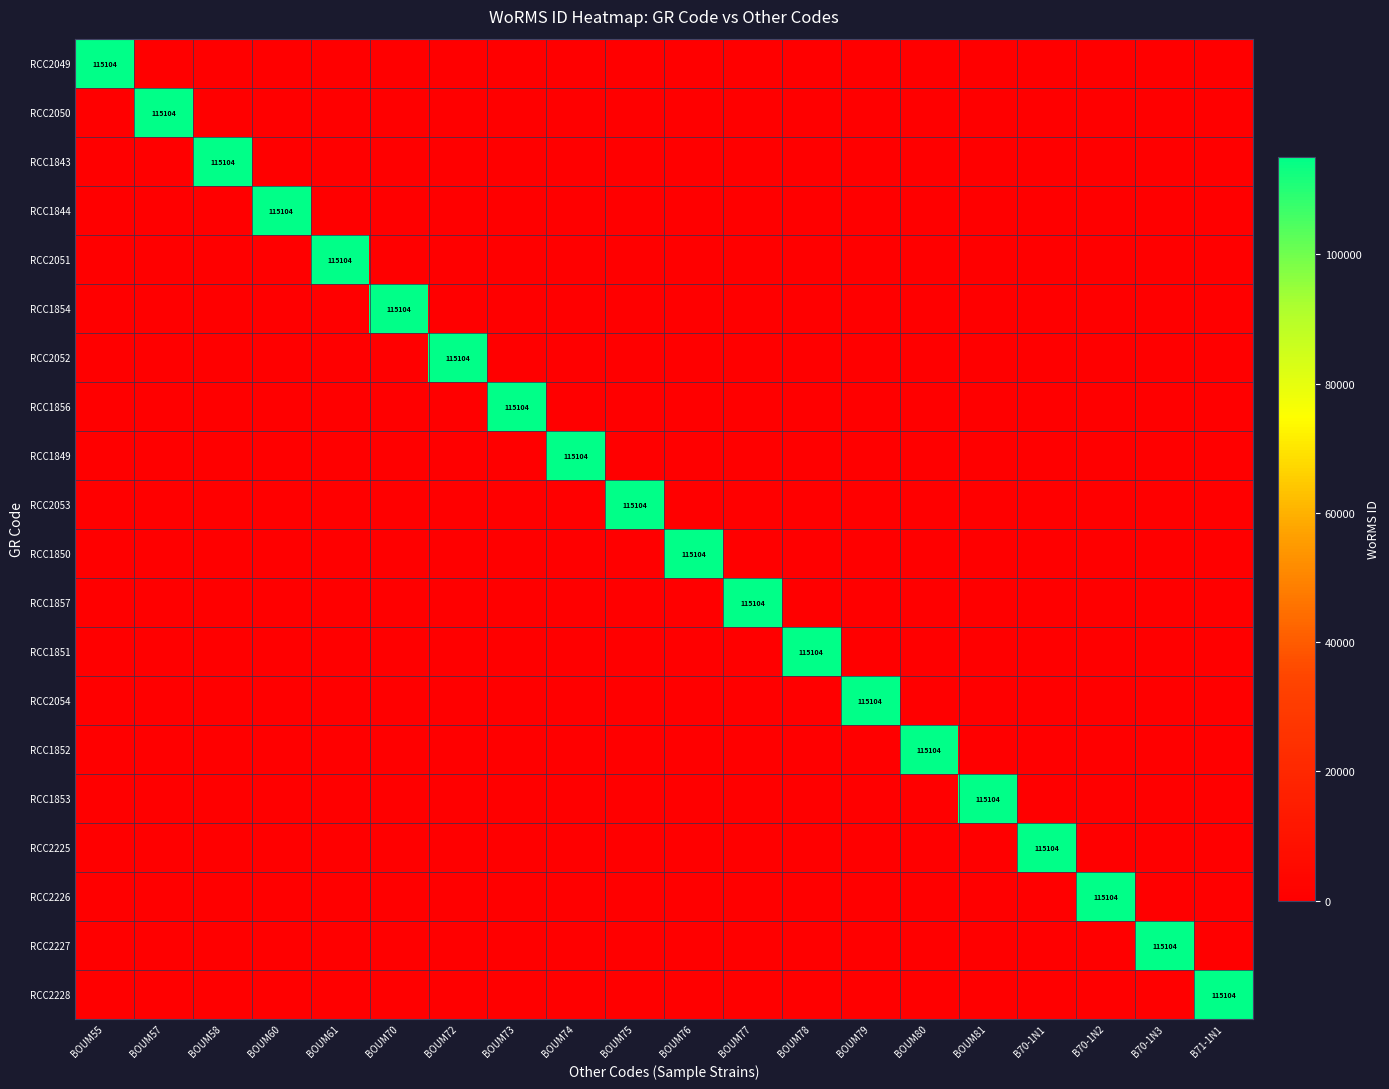

What is the sum of all RCC1851 values?

115104